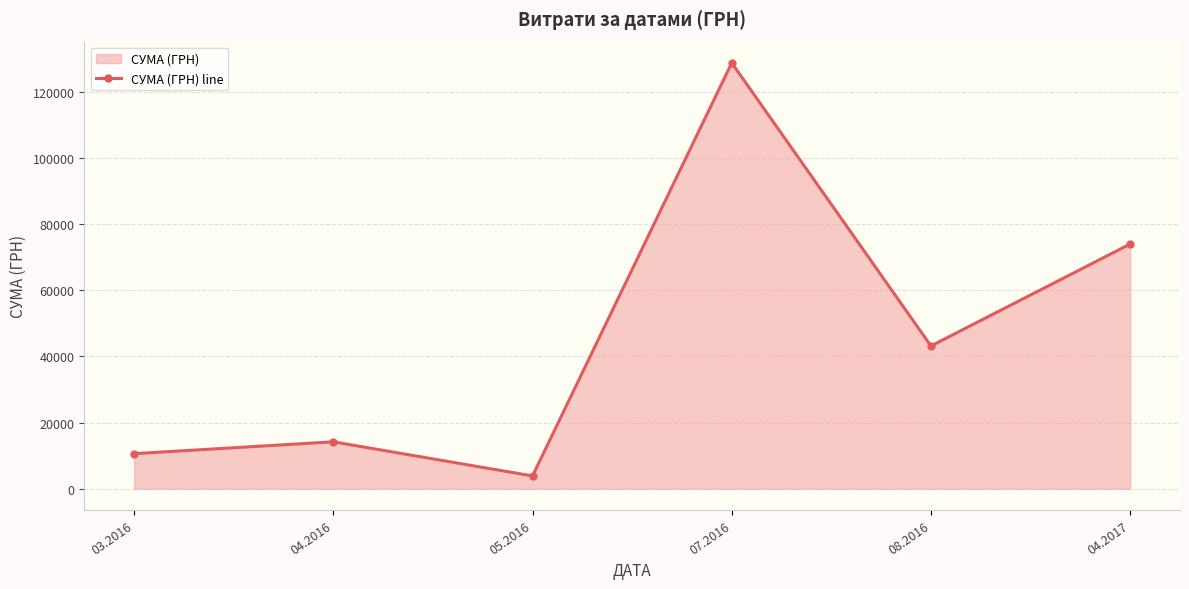

How many data points are less than 43174?

3